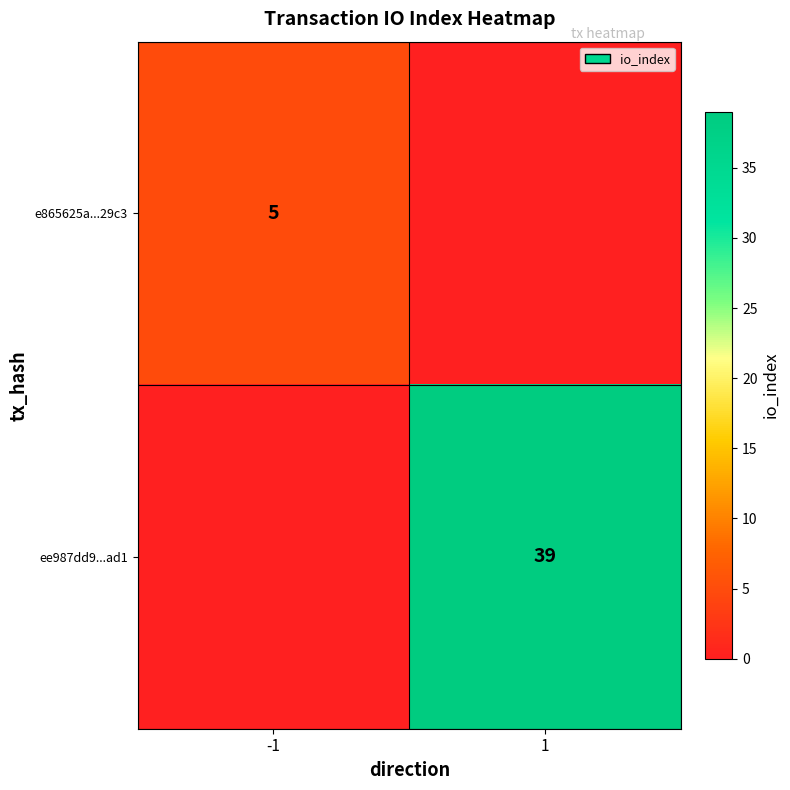

Is it true that e865625a...29c3 equals 5 at -1?

True